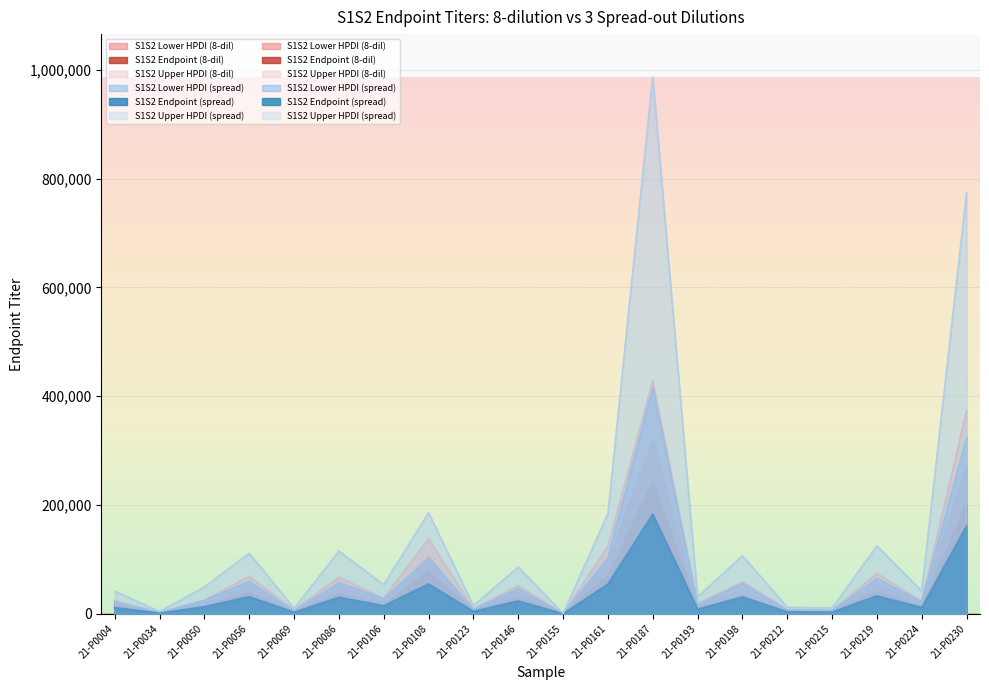

How many data points does each series have?

20